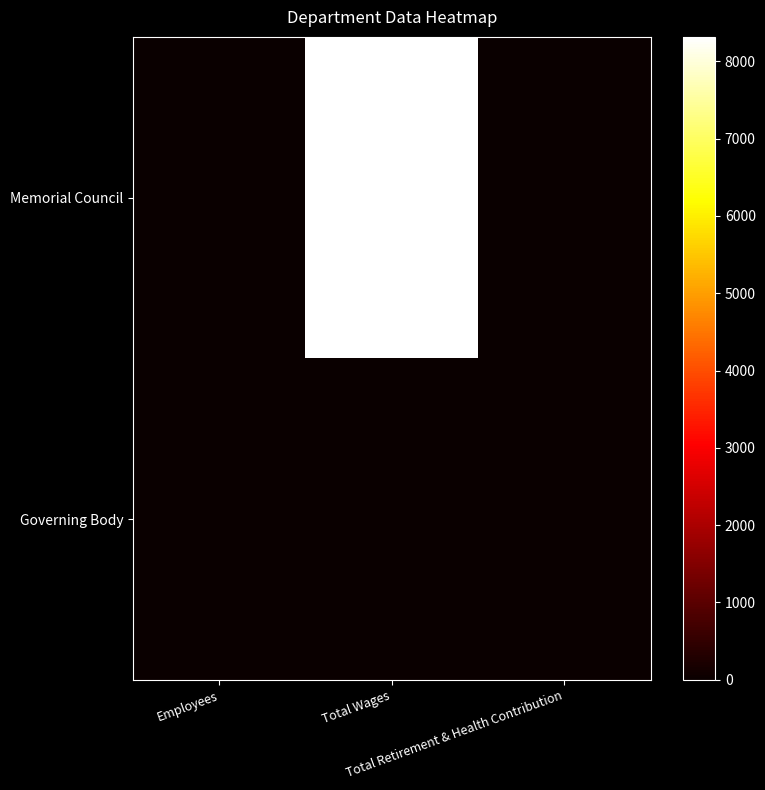

Reading left to right, extract all data points from this chart.

Memorial Council: Employees=2	Total Wages=8316	Total Retirement & Health Contribution=0
Governing Body: Employees=4	Total Wages=0	Total Retirement & Health Contribution=0